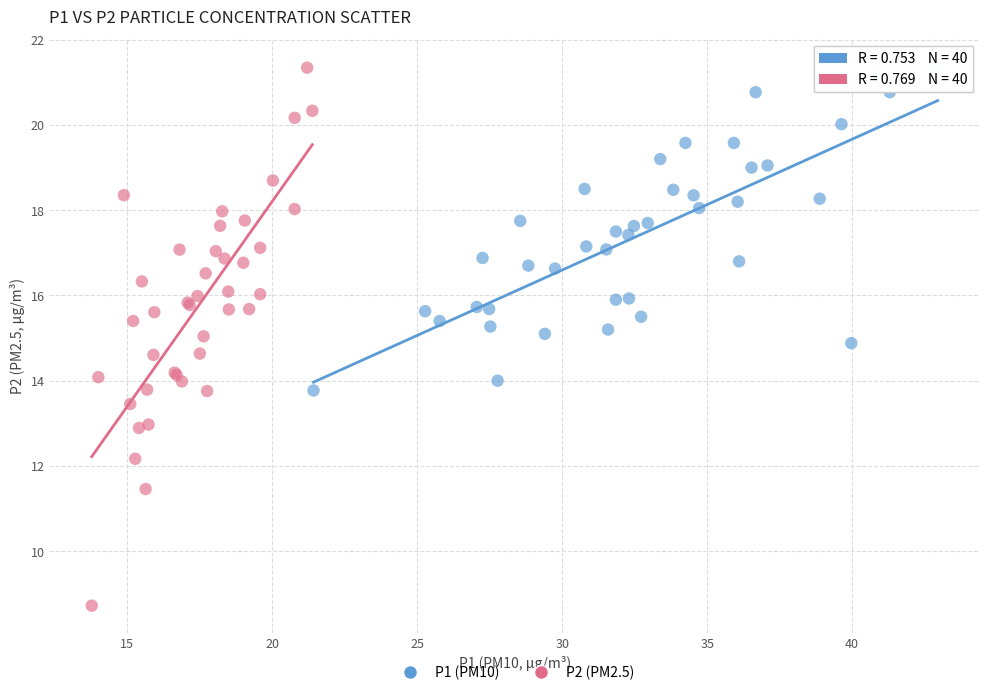

Which series reaches the minimum Y coordinate?

P2 (PM2.5)